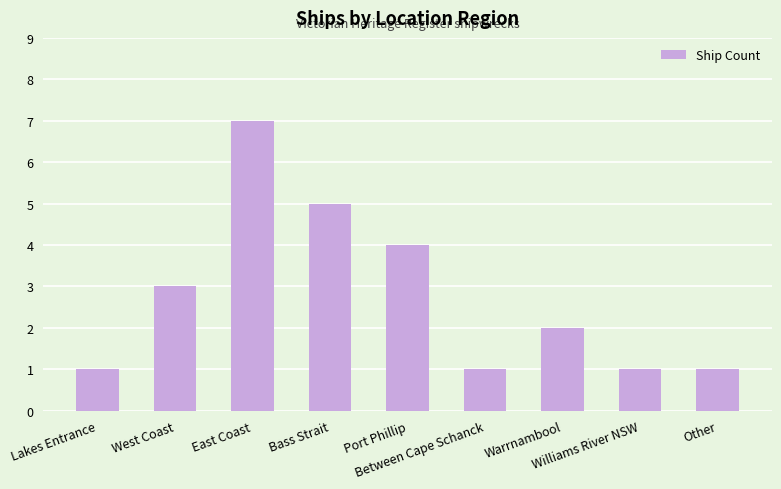

What is the average value?

3